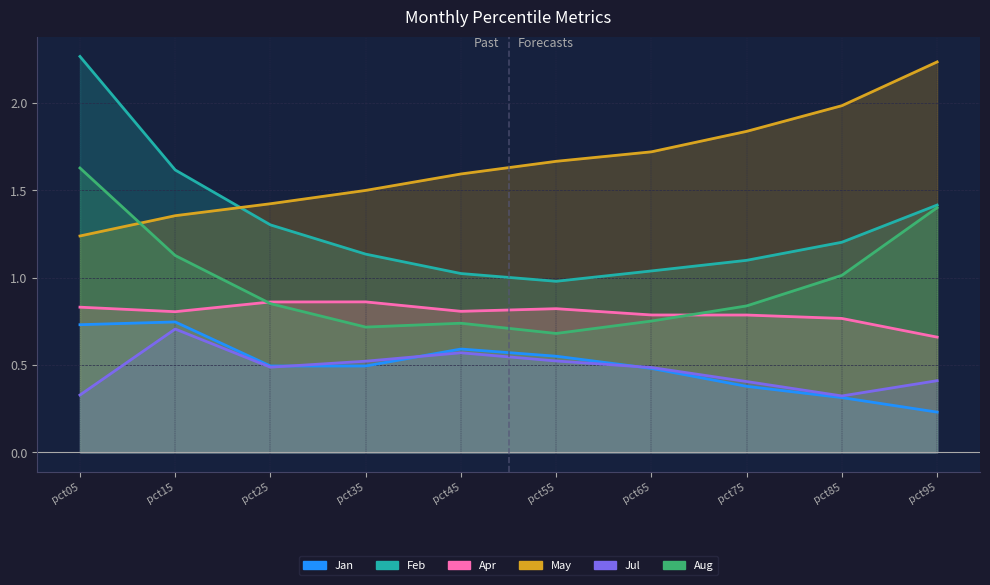

What is the sum of all Feb values?

13.1